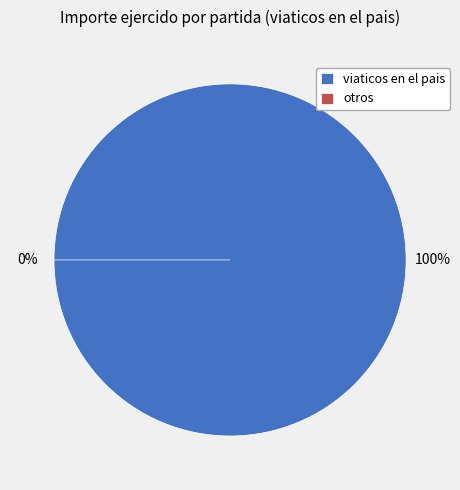

The 7 slice represents 7% of the pie. True or false?

True